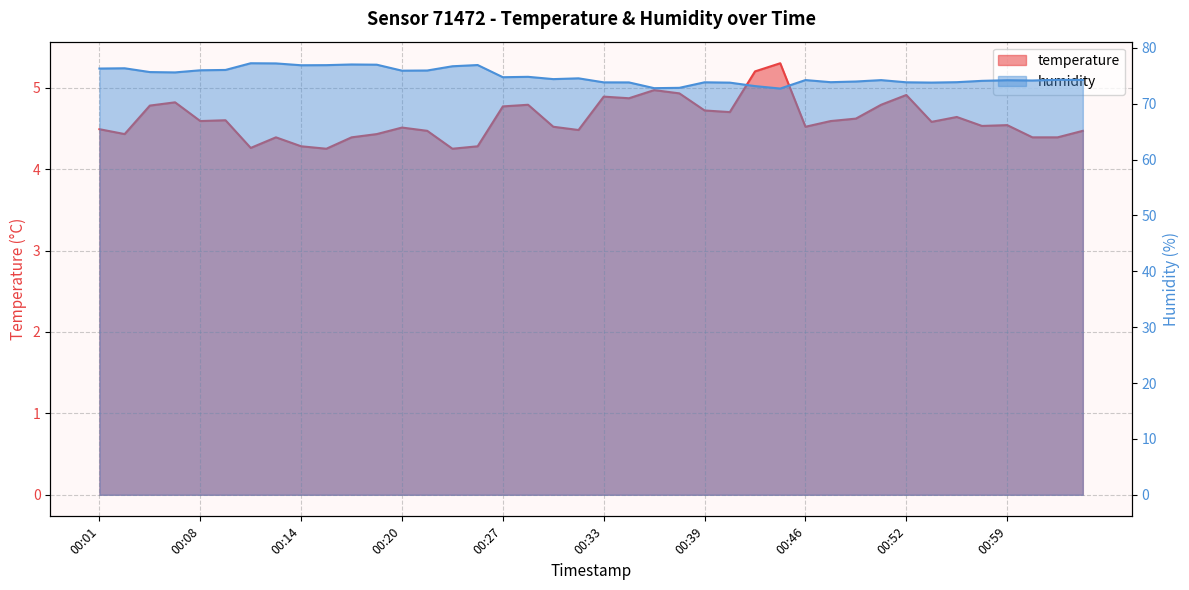

What are all the series names shown in the legend?

temperature, humidity